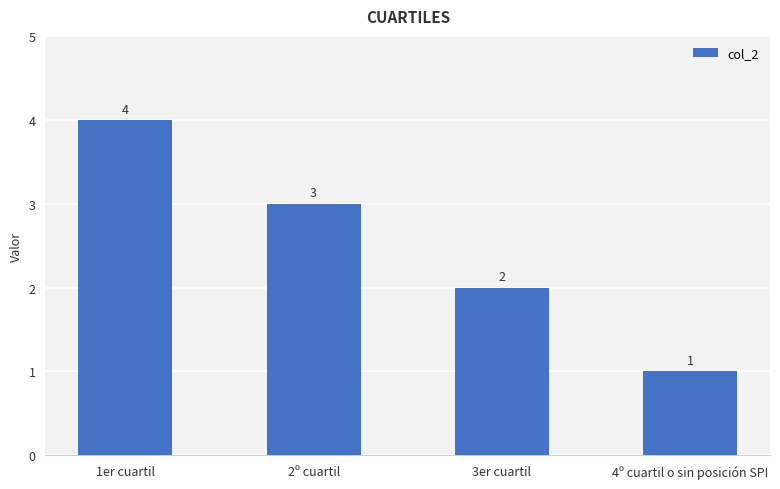

Count the number of data series in this chart.

1